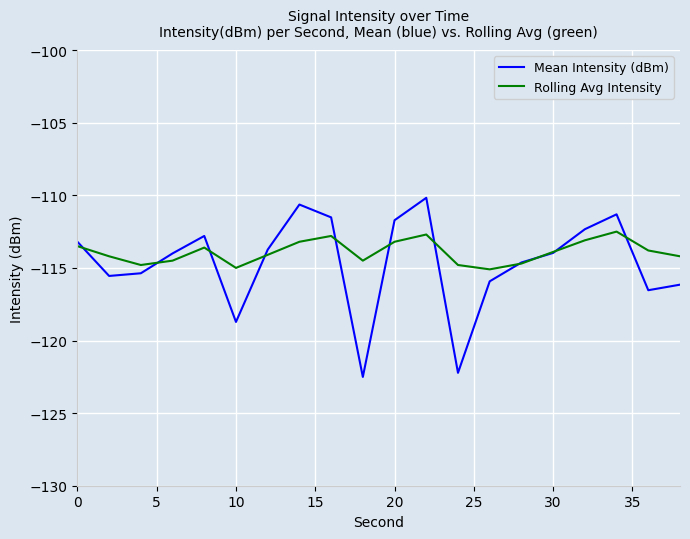

What is the average value of the Rolling Avg Intensity series?

-113.9